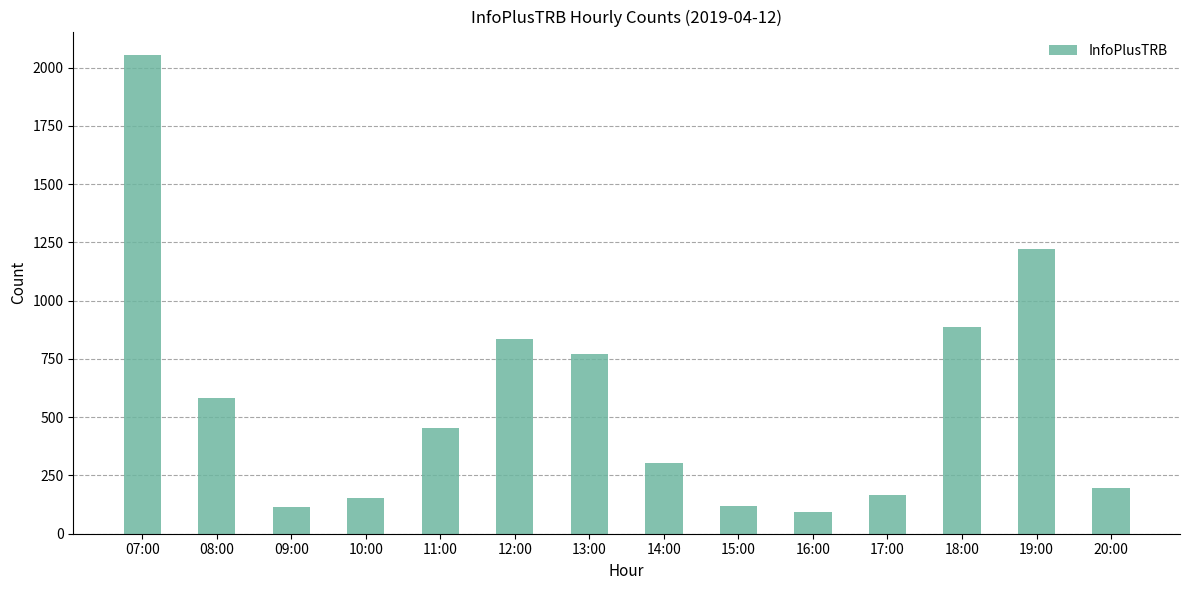

What is the sum of the values at 19:00 and 18:00?

2109